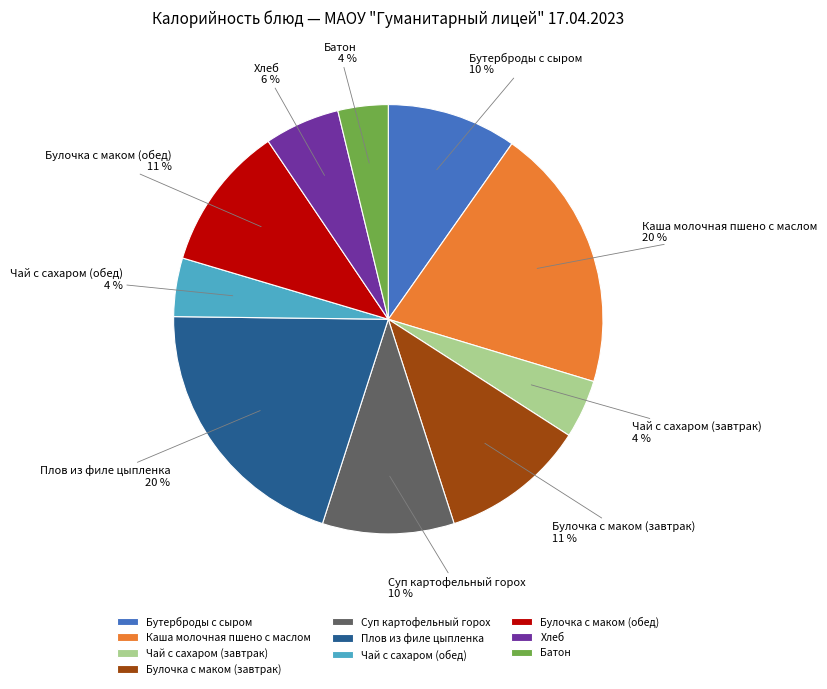

What percentage is the Чай с сахаром (обед) slice, to the nearest percent?

4%